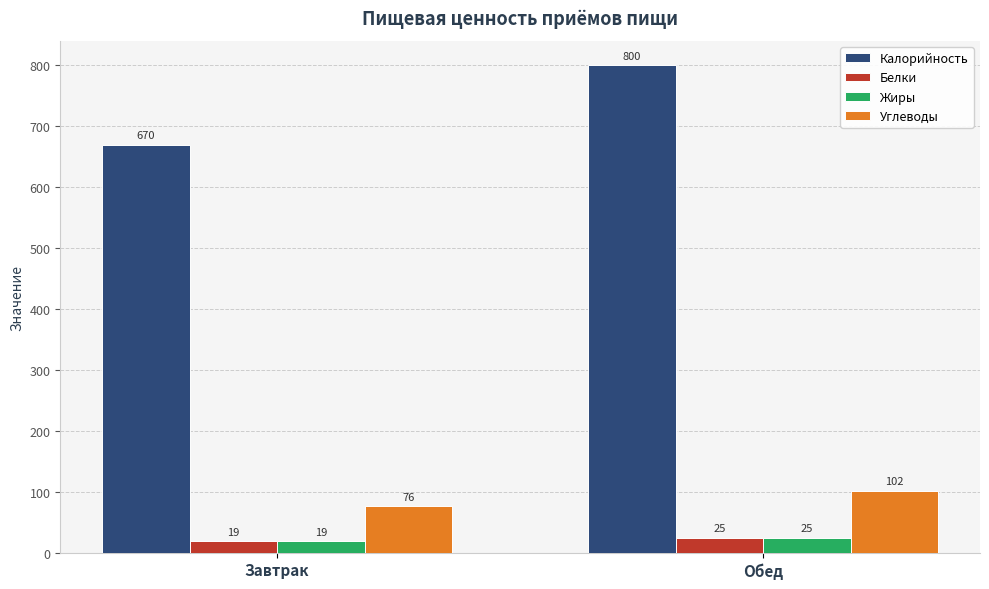

Which category has the lowest value across all series?

Завтрак